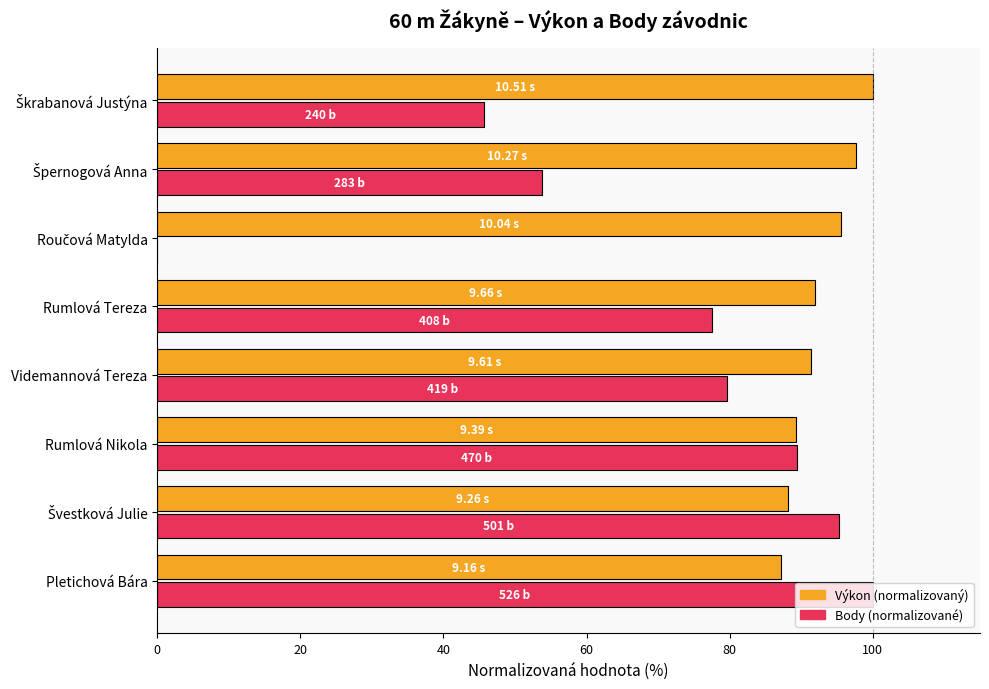

What is the total value across all series at Rumlová Nikola?

178.7